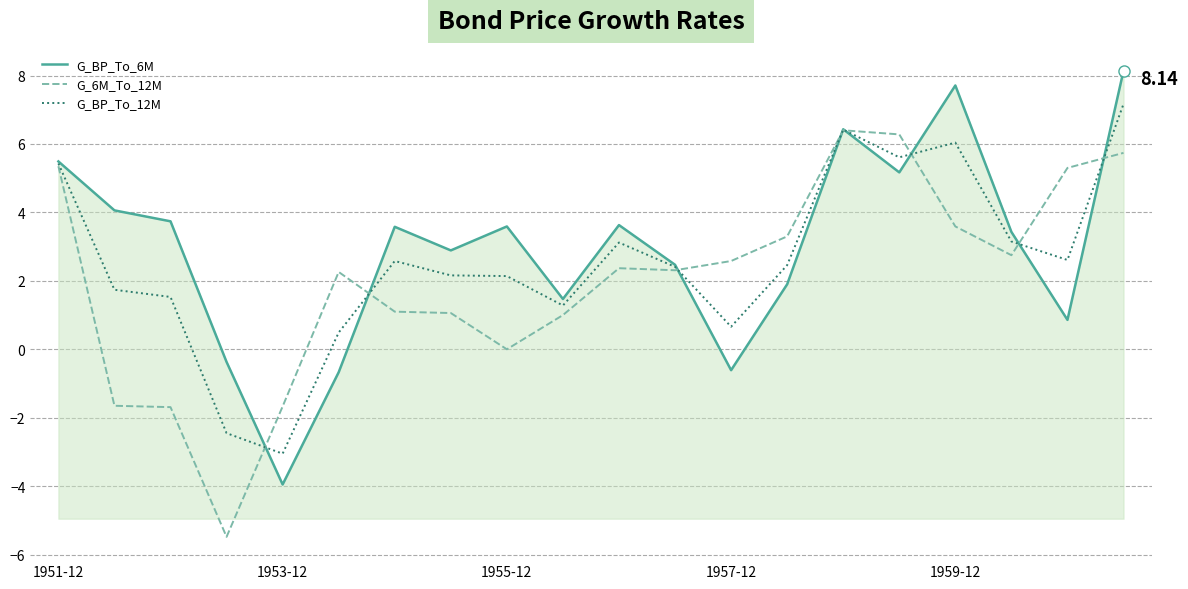

Which series ends up on top after the final intersection of G_BP_To_6M and G_BP_To_12M?

G_BP_To_6M